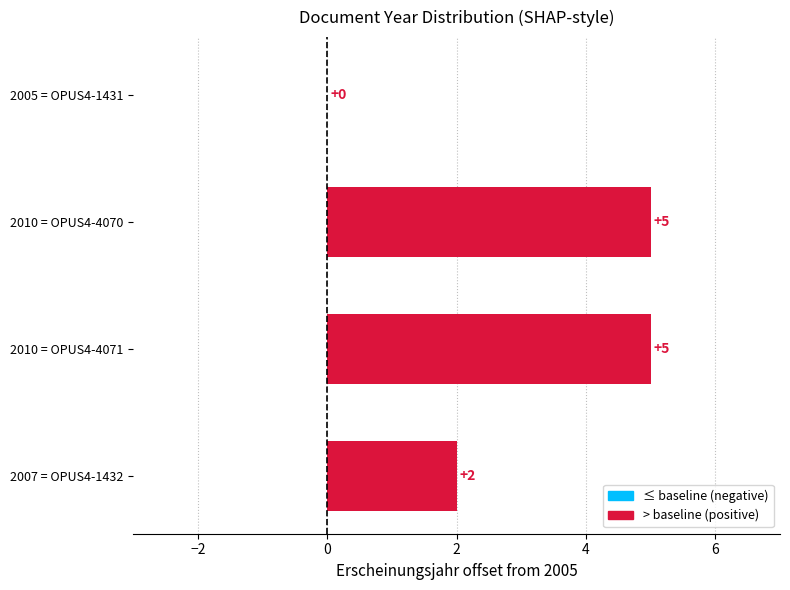

Reading right to left, extract all data points from this chart.

2	5	5	0